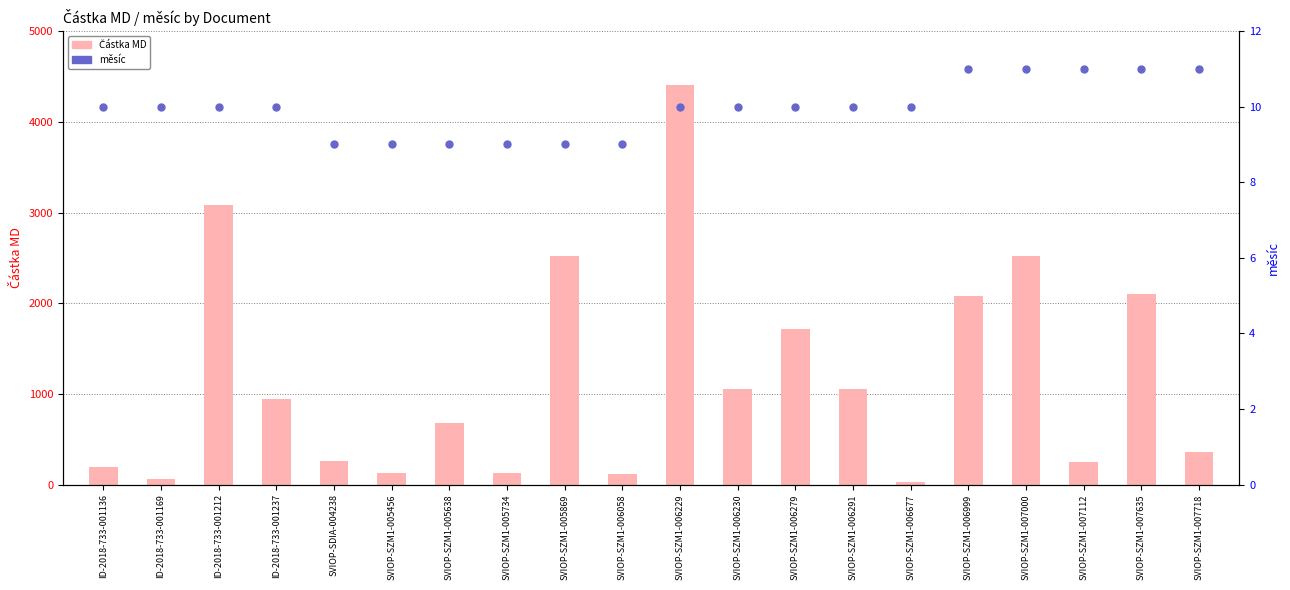

At which category is the sum across all series the highest?

SVIOP-SZM1-006229